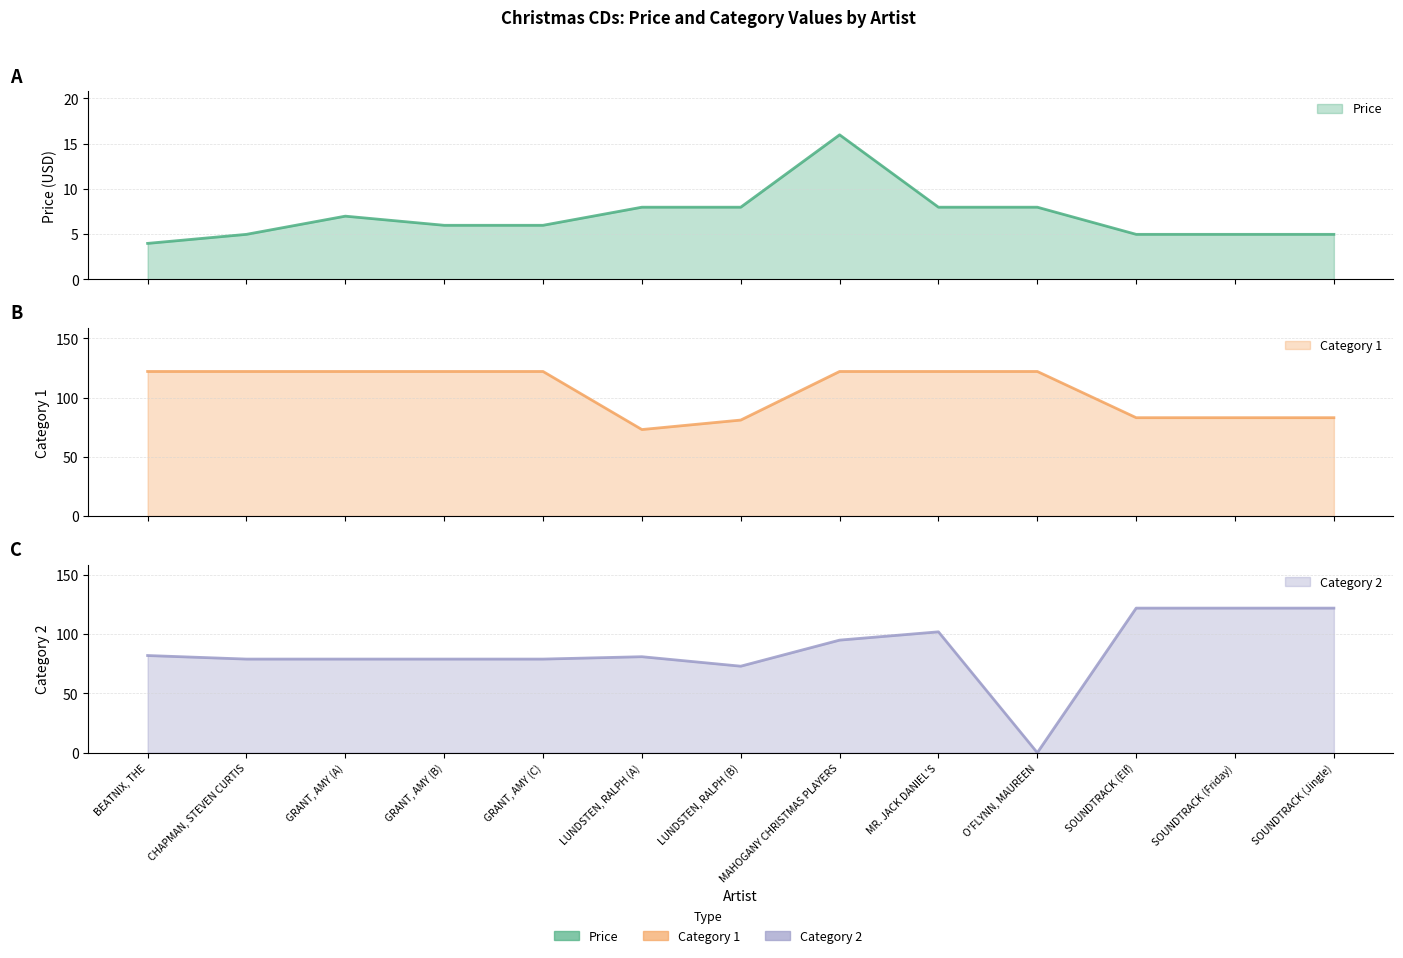

Which has a higher value, SOUNDTRACK (Friday) or BEATNIX, THE?

SOUNDTRACK (Friday)